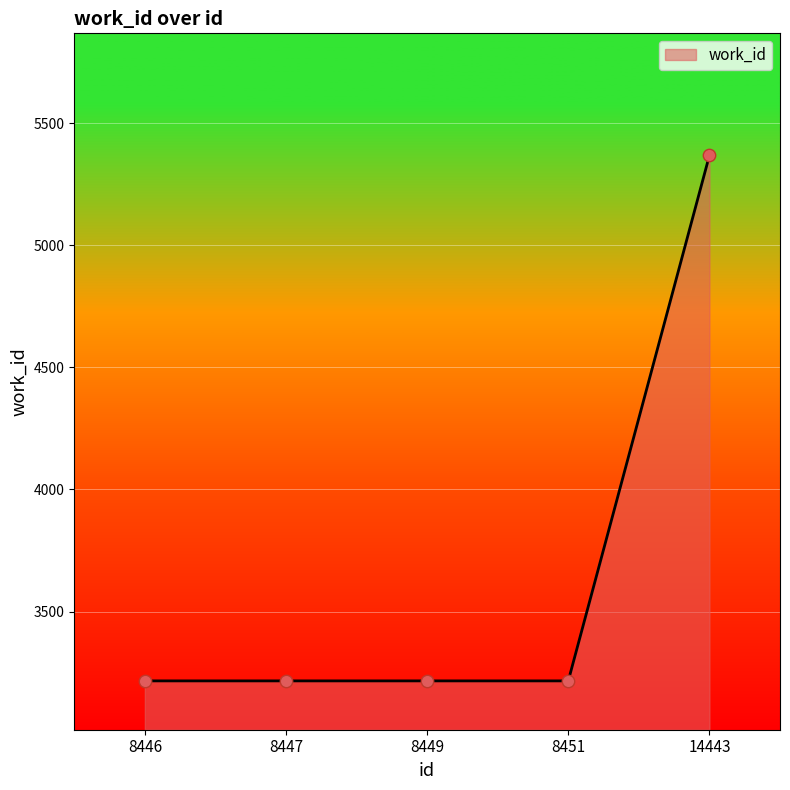

Approximately how many times larger is the value at 8446 compared to 8447?

1.0